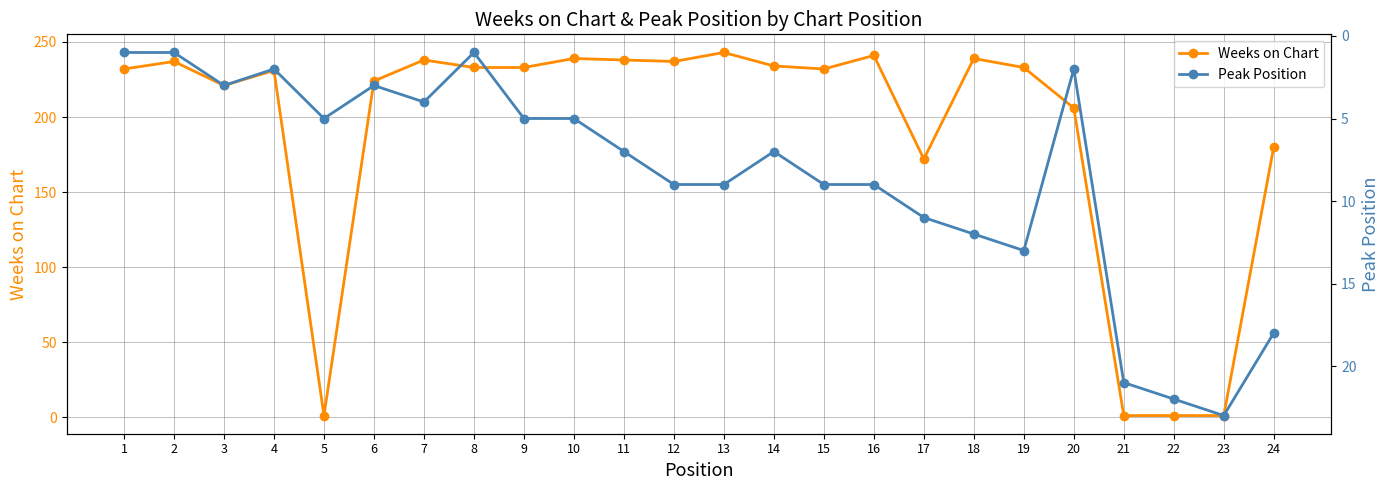

In Weeks on Chart, how many points are higher than both neighbors (excluding endpoints)?

7